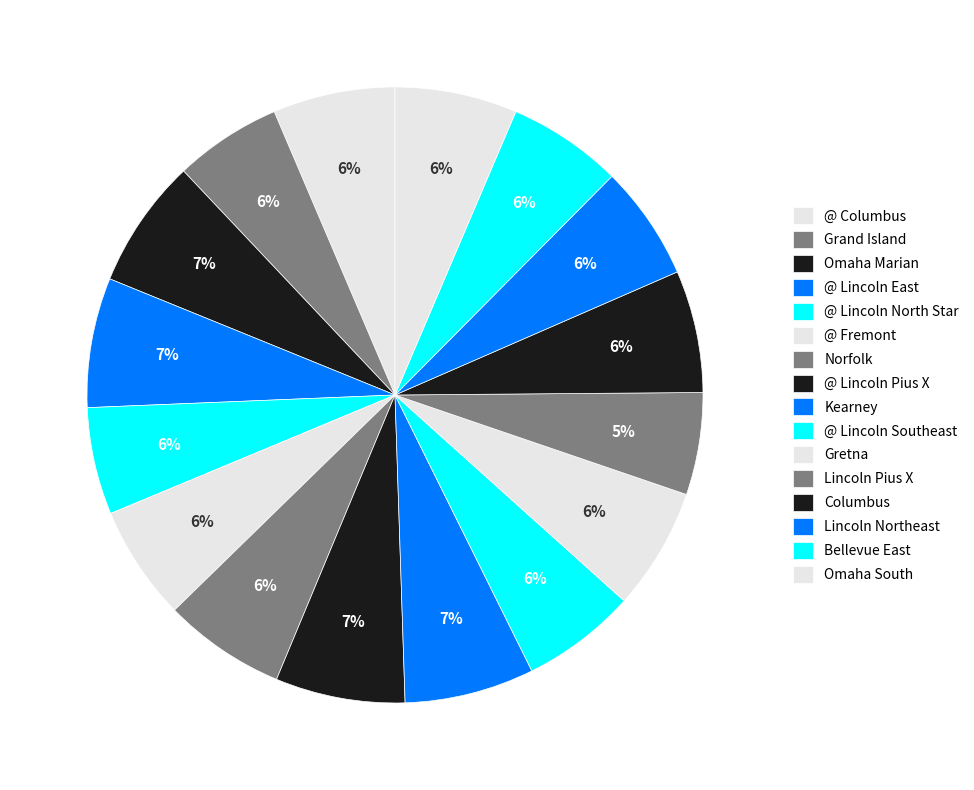

What portion of the pie excludes @ Lincoln Pius X?

93.2%